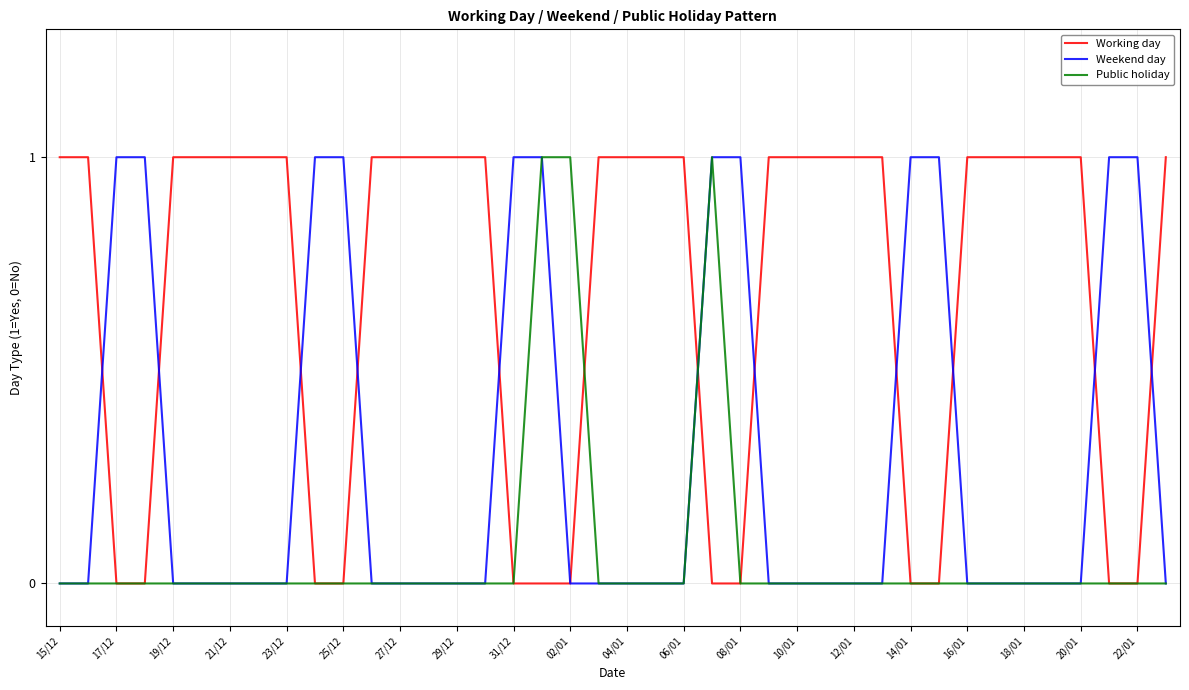

List the series in order of their overall mean, lowest first.

Public holiday, Weekend day, Working day